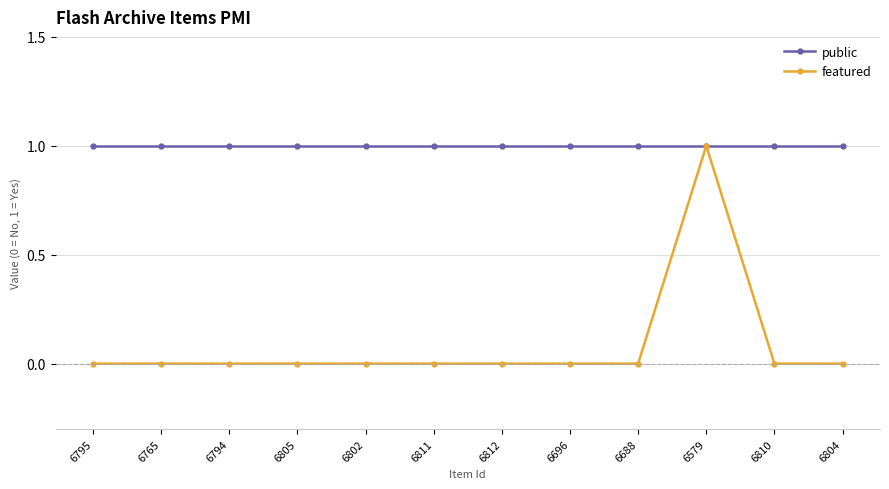

What is the difference between the maximum and minimum values in the featured series?

1